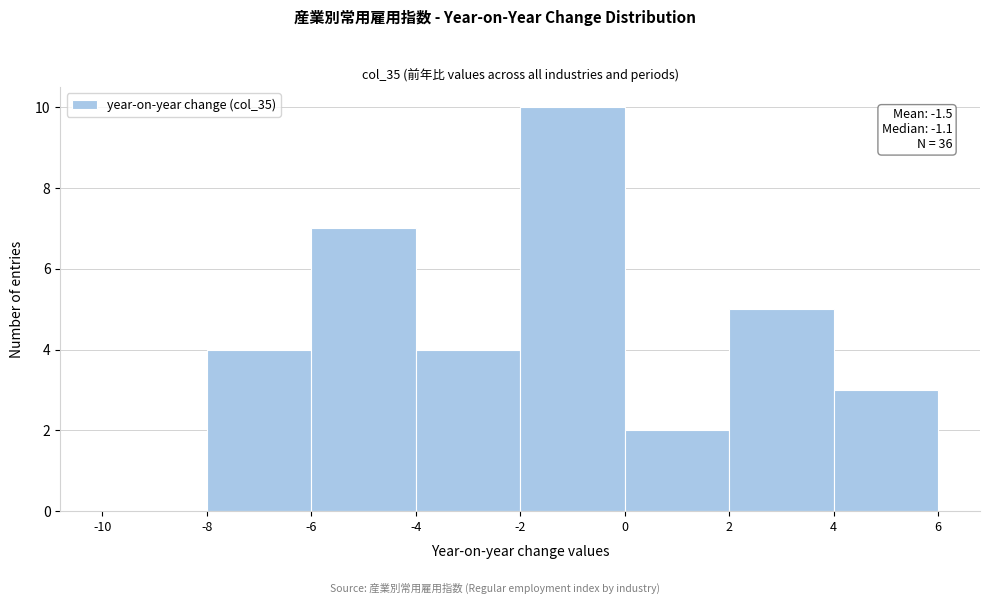

Over which range of the x-axis is the bar tallest?

-2 to 0